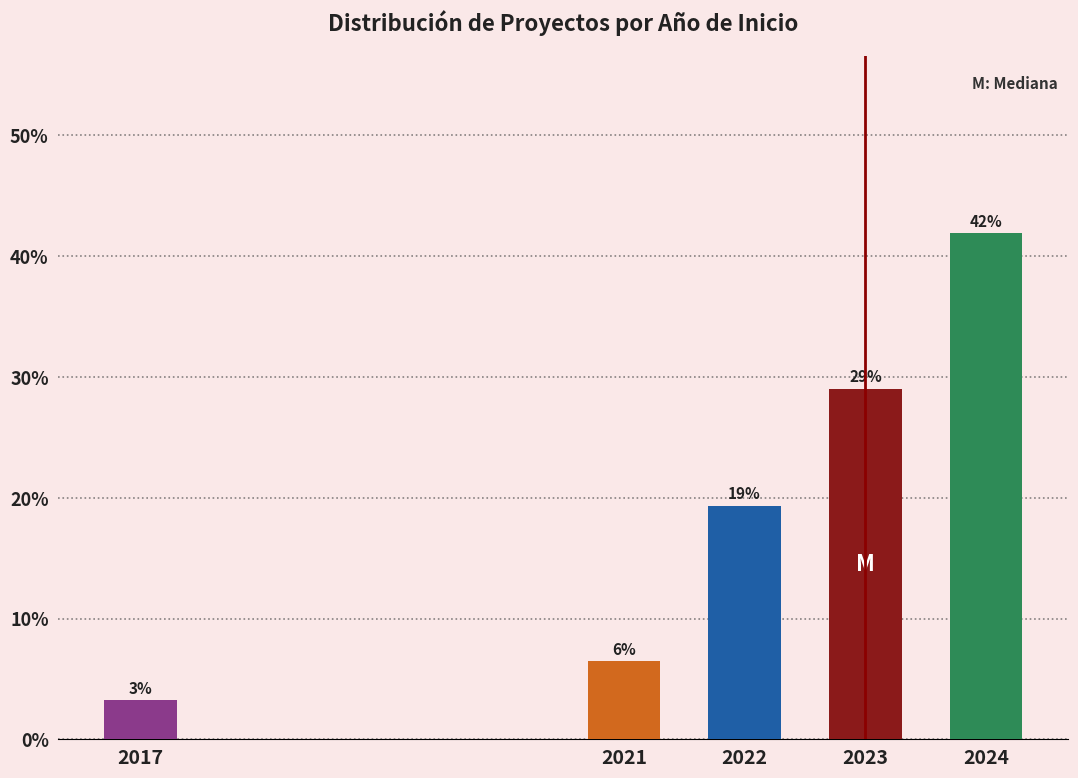

How many bars are there in total?

5